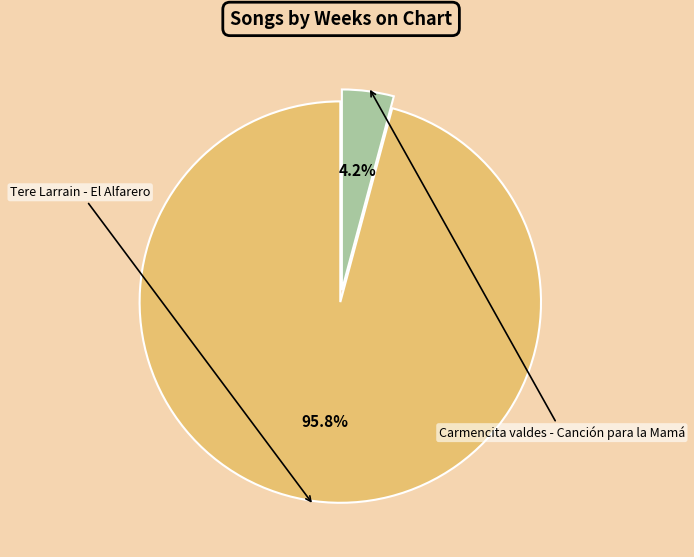

Rank the categories by value from highest to lowest.

Tere Larrain - El Alfarero, Carmencita valdes - Canción para la Mamá